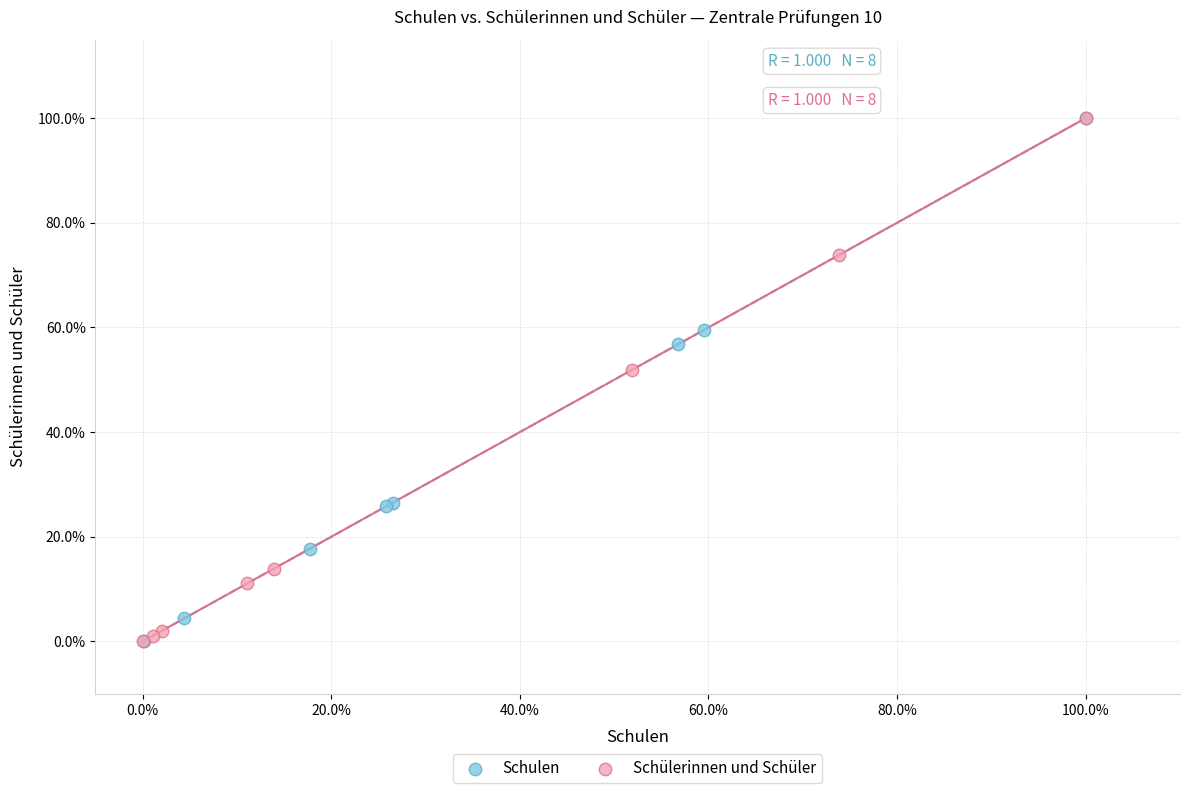

What are all the series names shown in the legend?

Schulen, Schülerinnen und Schüler